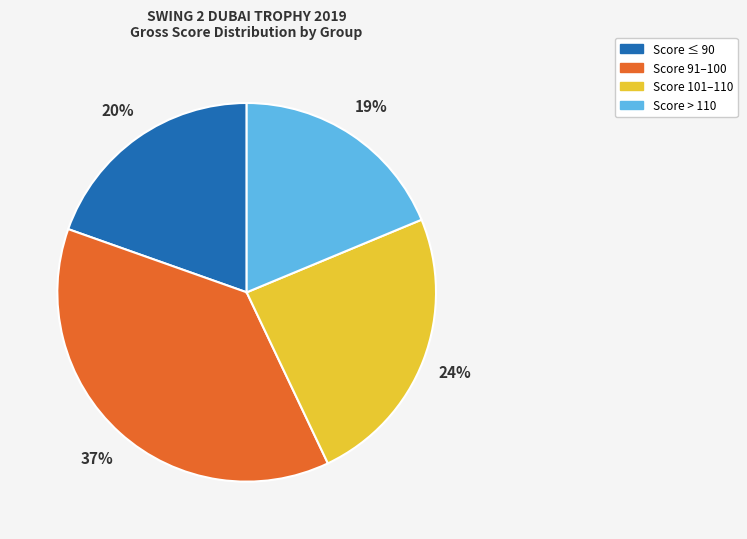

Combined, do Score > 110 and Score 91–100 account for over 50%?

Yes